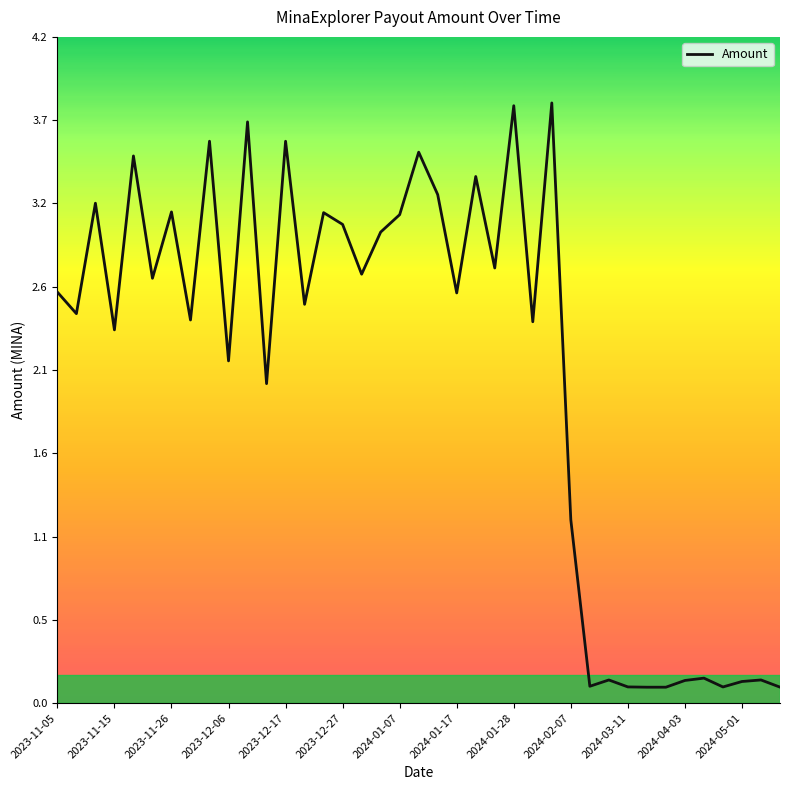

At which label does the data first exceed 2?

2023-11-05